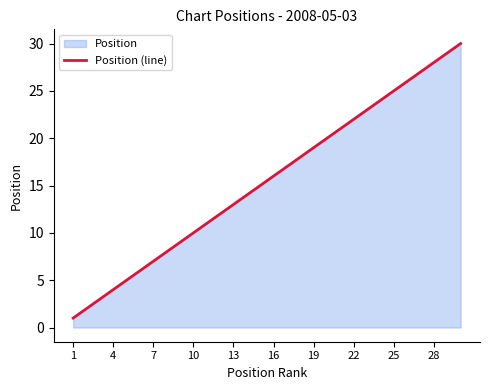

What is the maximum value shown in the chart?

30